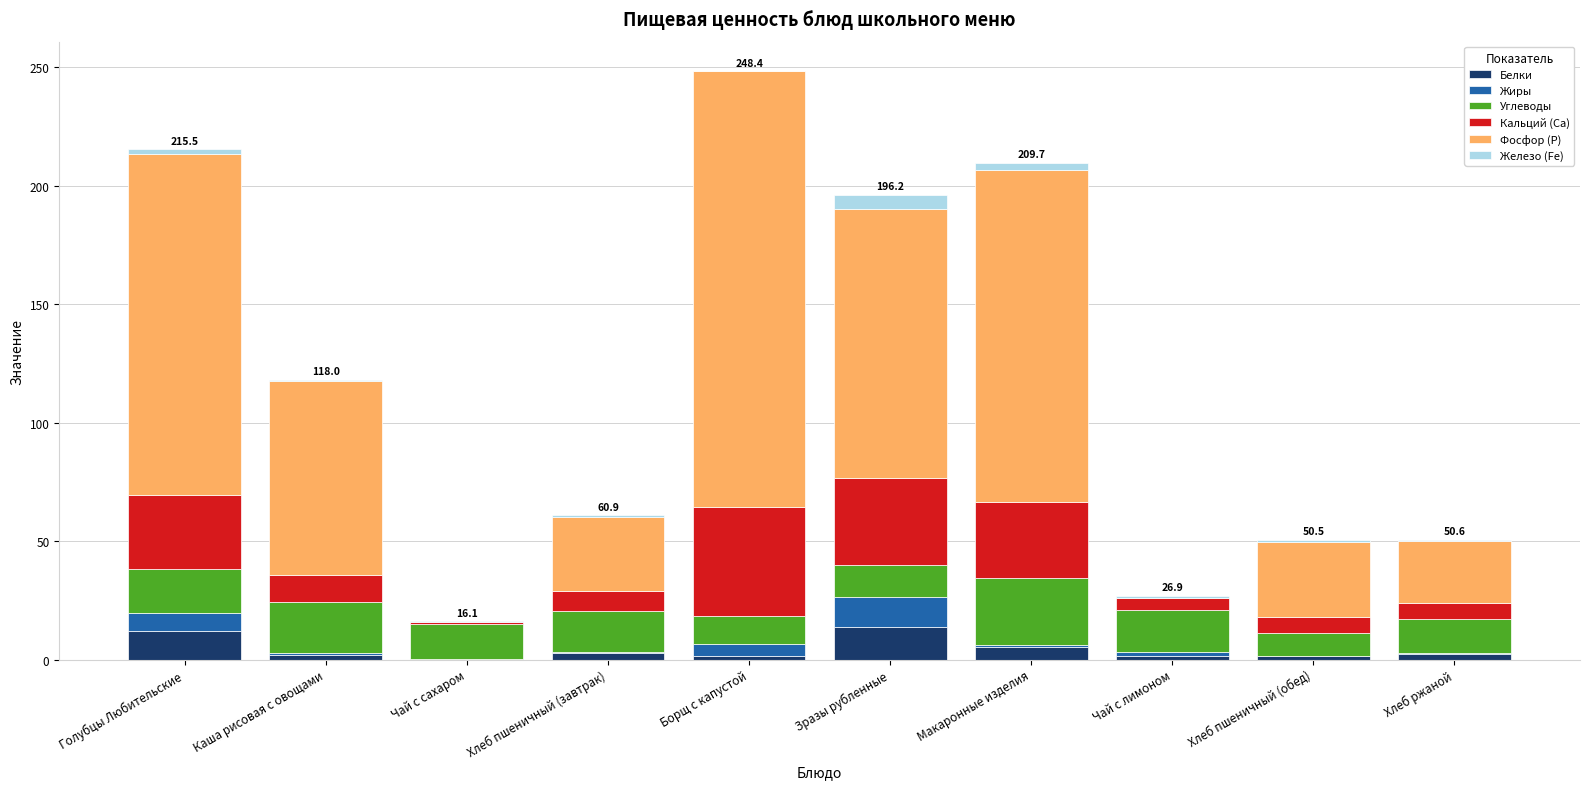

What is the maximum value for Белки?

13.6